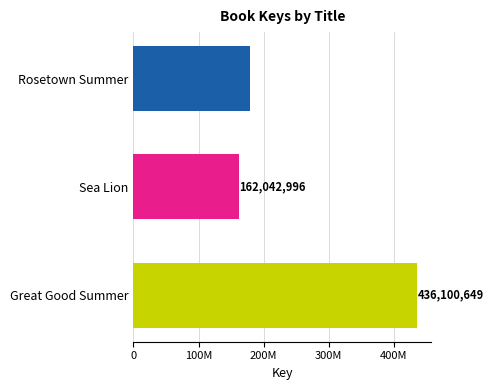

What is the sum of all values?

777095037